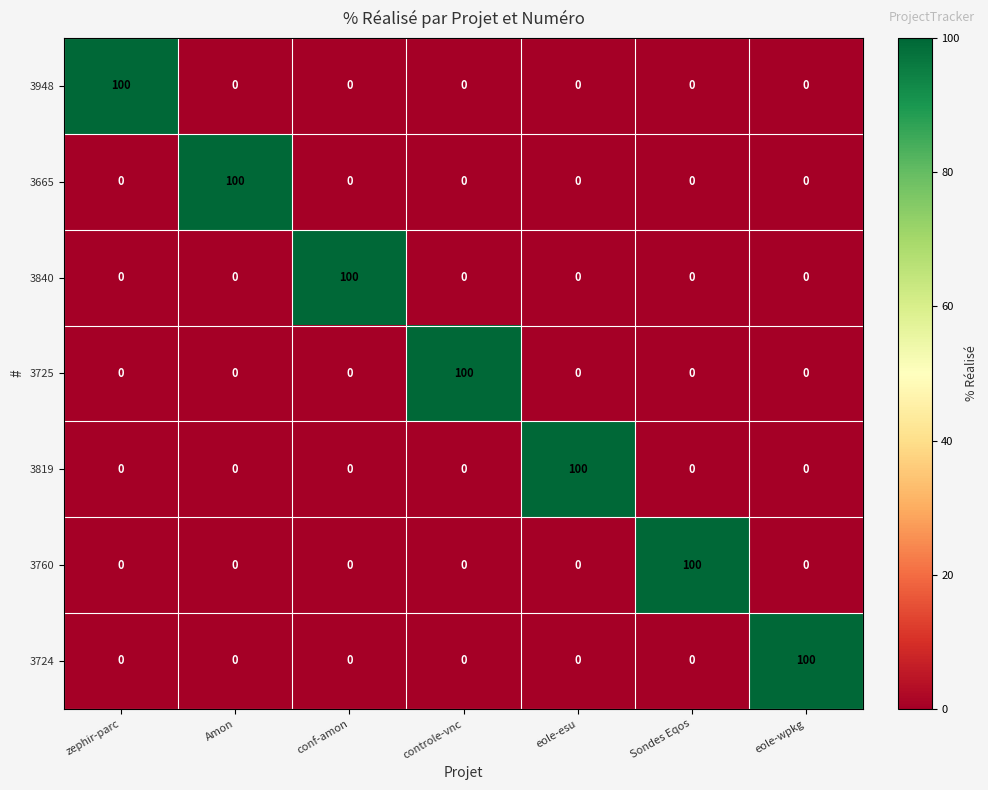

Is the value of 3819 at Sondes Eqos greater than the value of 3724 at eole-wpkg?

No